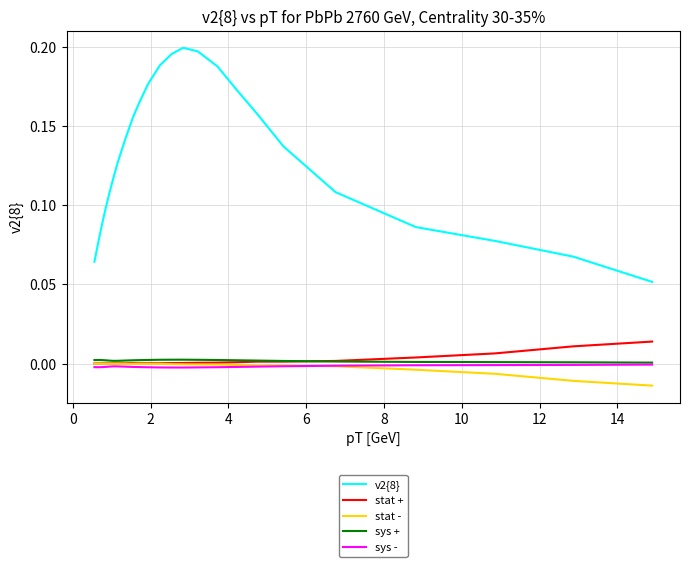

True or false: sys - and v2{8} cross at least once.

False